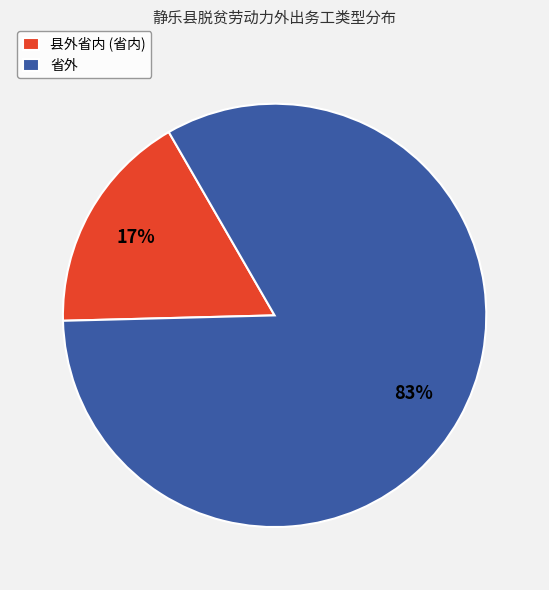

What percentage is the 县外省内 slice, to the nearest percent?

17%